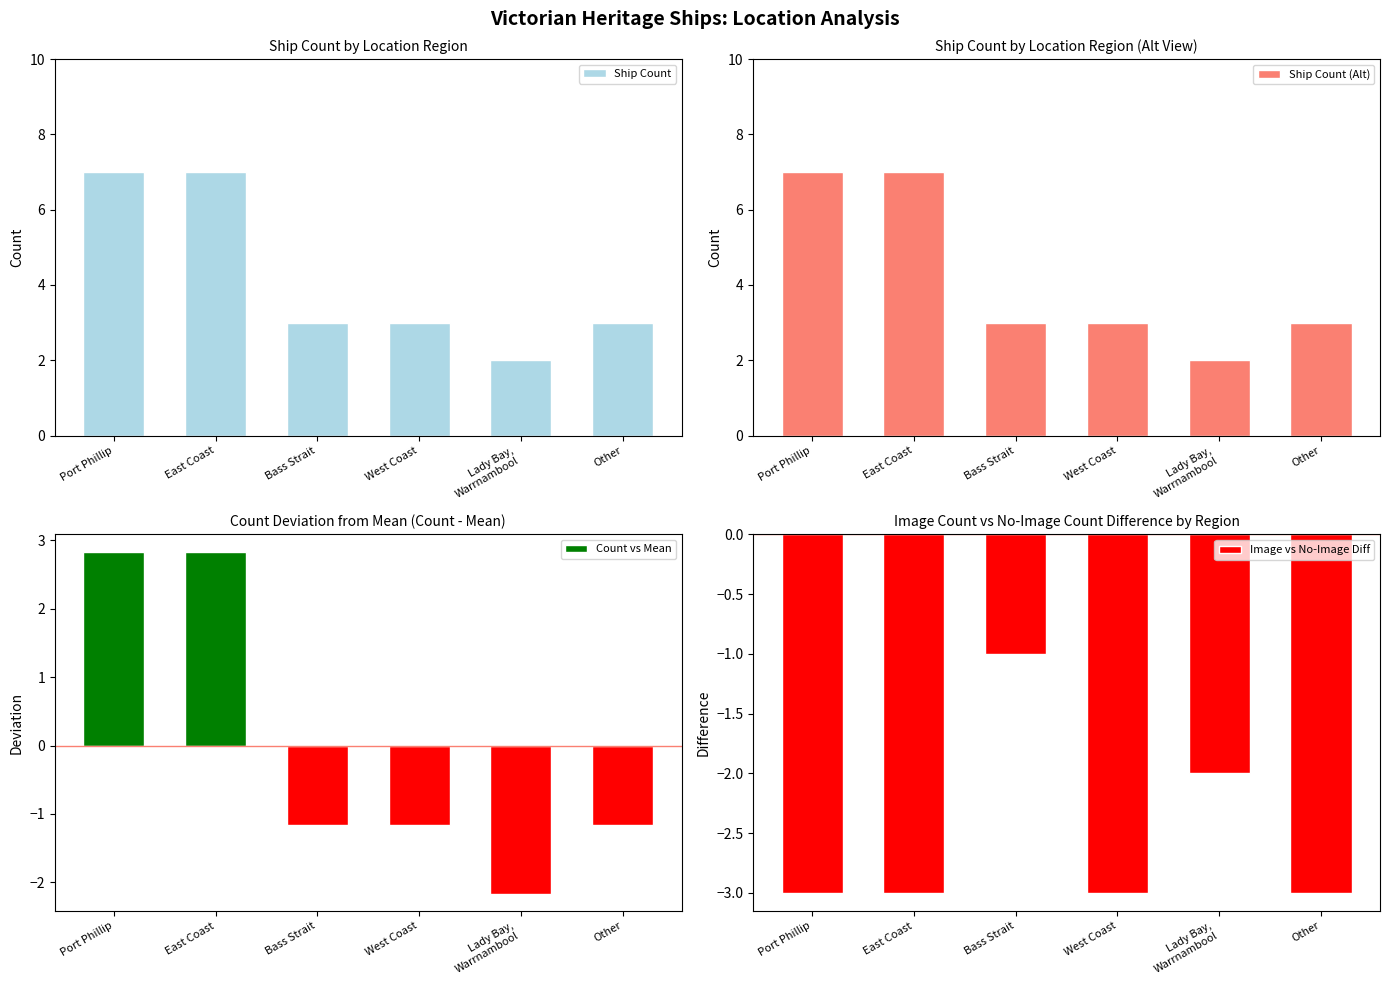

What is the maximum value shown in the chart?

7.0